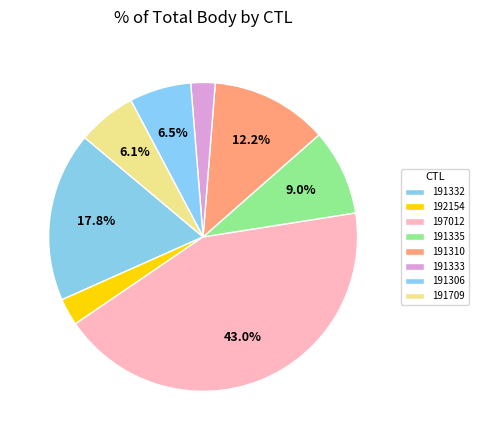

Does 191335 account for over 50% of the chart?

No